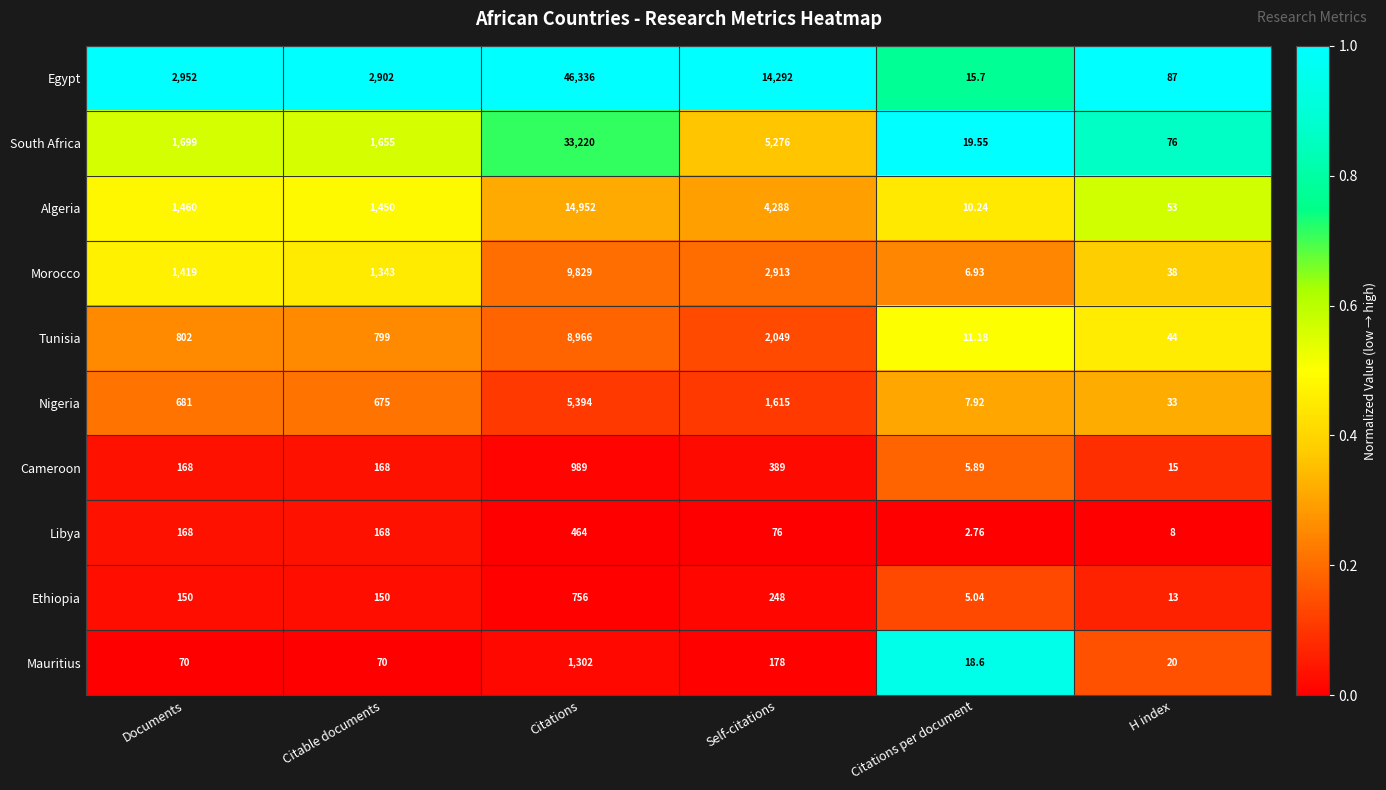

Rank the series by their maximum value, from lowest to highest.

Libya, Ethiopia, Cameroon, Mauritius, Nigeria, Tunisia, Morocco, Algeria, South Africa, Egypt